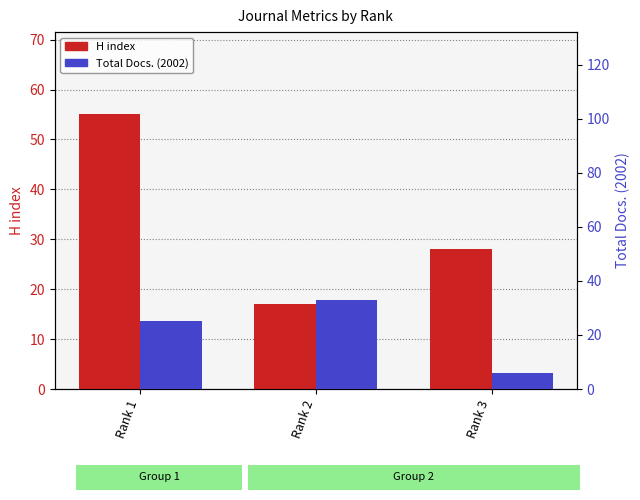

What is the spread (max minus min) of values at Rank 3?

22